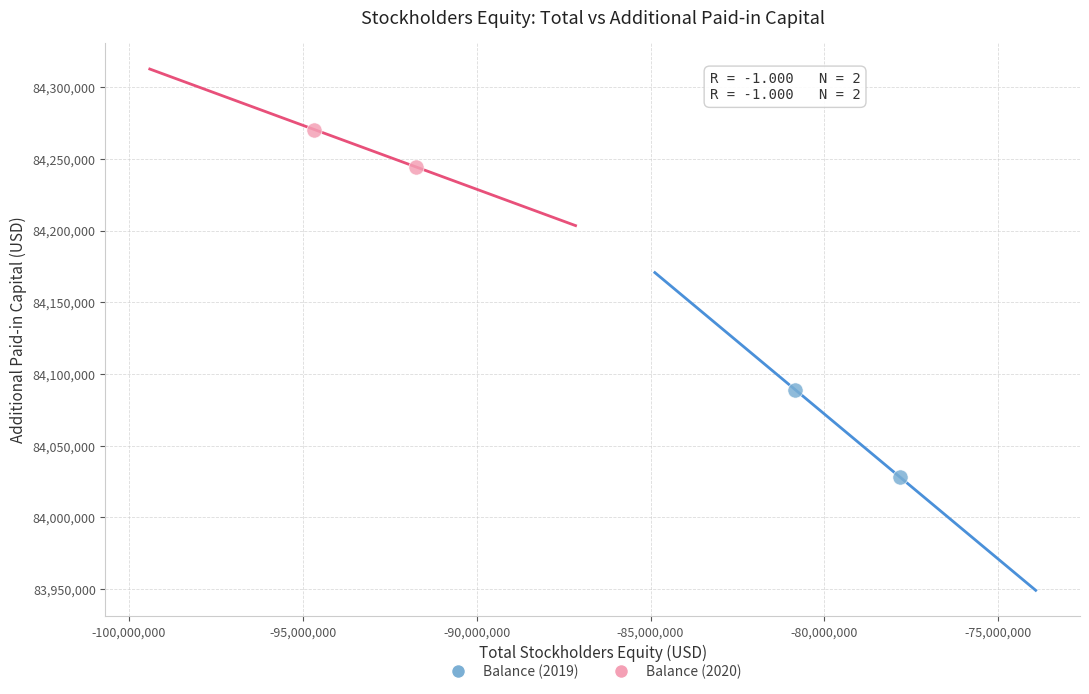

What are all the series names shown in the legend?

Balance (2019), Balance (2020)